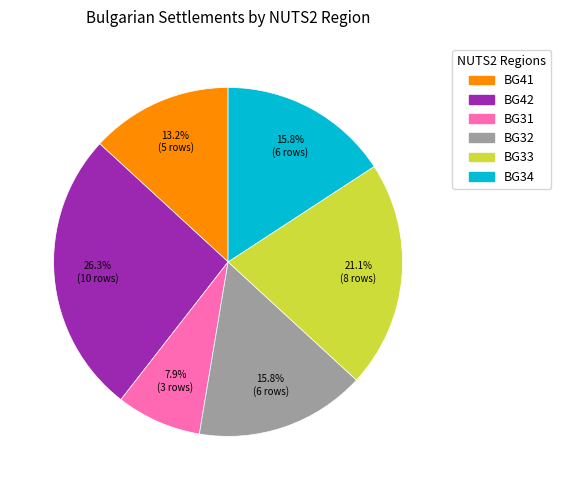

Does any single category account for the majority?

No